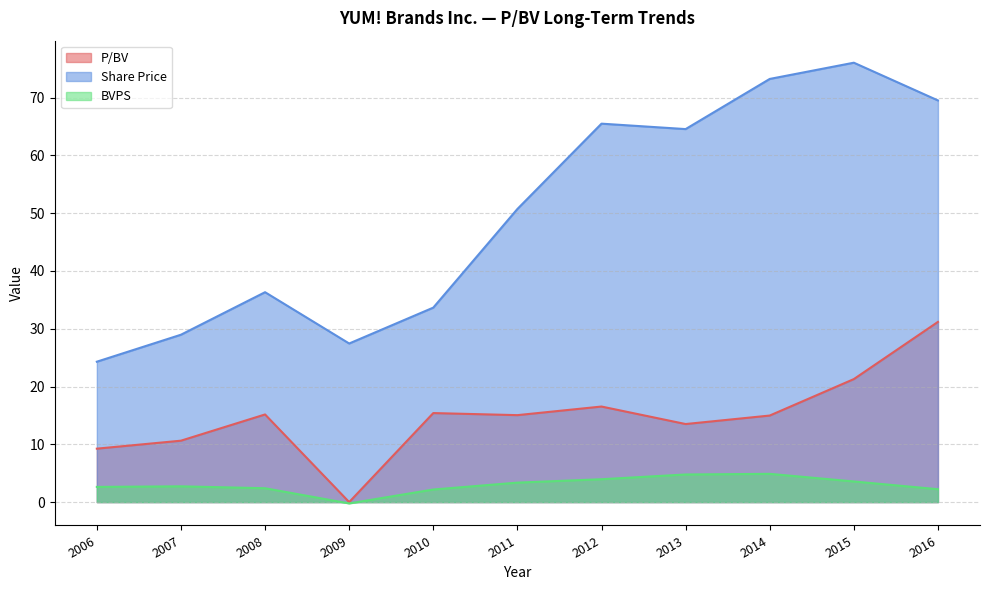

What is the difference between the maximum and minimum values in the P/BV series?

31.2